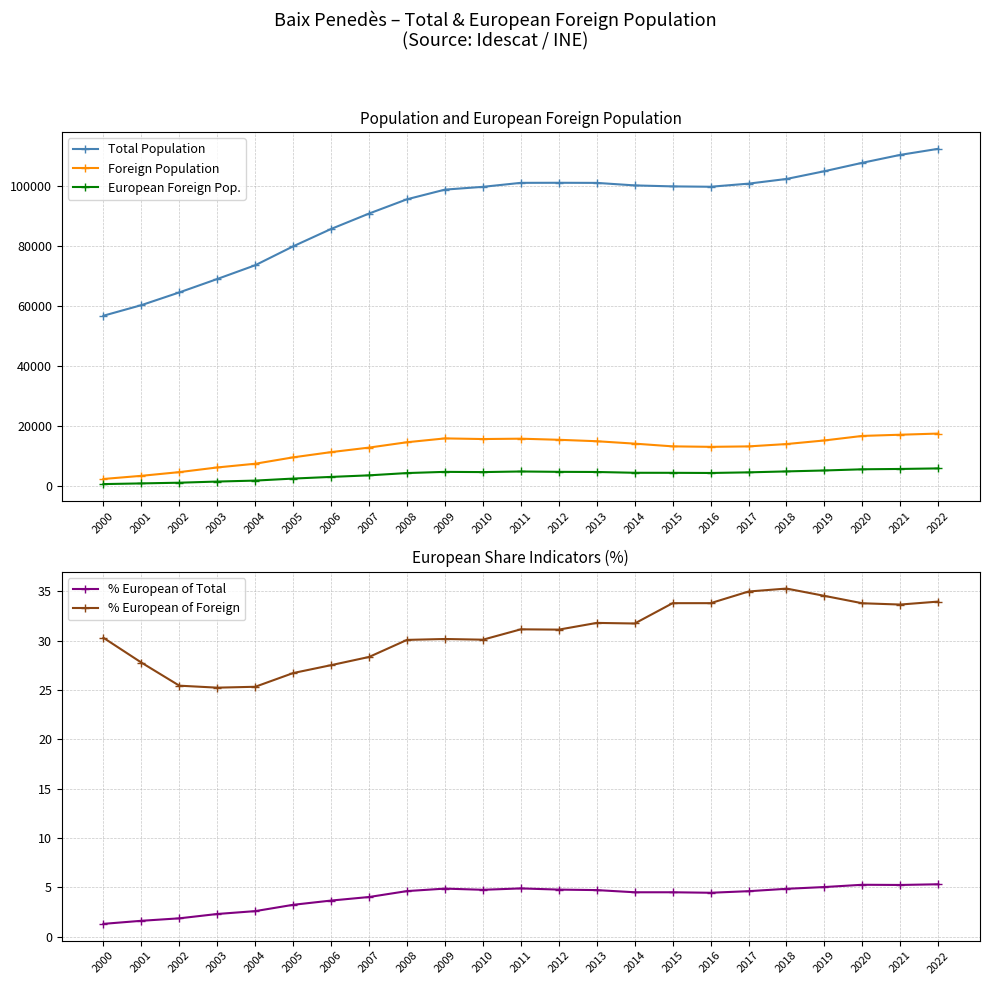

What is the difference between the European Foreign Pop. values at 2004 and 2006?

1230